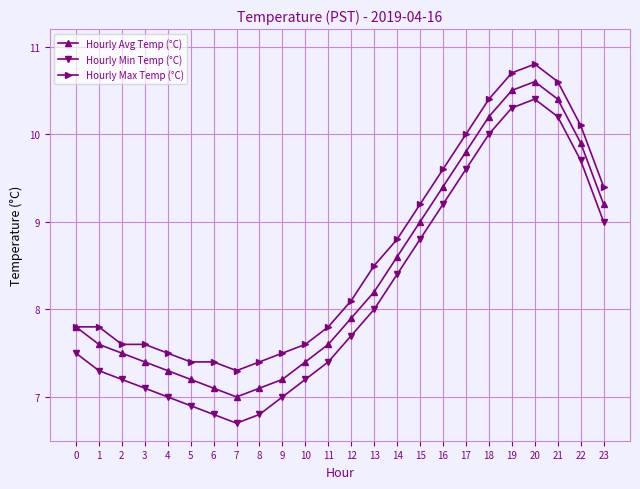

Reading left to right, list all the values displayed in this chart.

Hourly Avg Temp (°C): 7.8	7.6	7.5	7.4	7.3	7.2	7.1	7.0	7.1	7.2	7.4	7.6	7.9	8.2	8.6	9.0	9.4	9.8	10.2	10.5	10.6	10.4	9.9	9.2
Hourly Min Temp (°C): 7.5	7.3	7.2	7.1	7.0	6.9	6.8	6.7	6.8	7.0	7.2	7.4	7.7	8.0	8.4	8.8	9.2	9.6	10.0	10.3	10.4	10.2	9.7	9.0
Hourly Max Temp (°C): 7.8	7.8	7.6	7.6	7.5	7.4	7.4	7.3	7.4	7.5	7.6	7.8	8.1	8.5	8.8	9.2	9.6	10.0	10.4	10.7	10.8	10.6	10.1	9.4